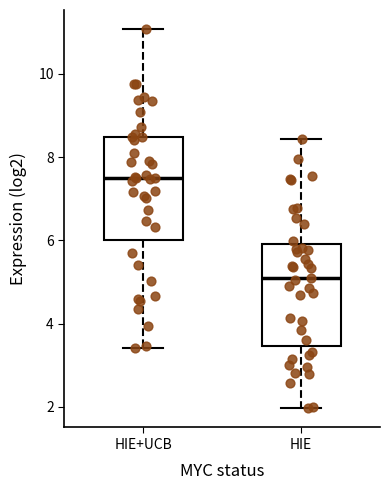

Which box has the lowest median line?

HIE